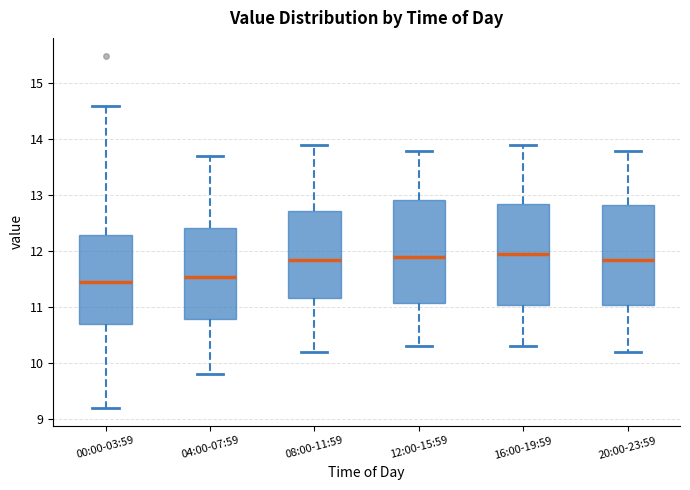

Where does the upper whisker of the box for 16:00-19:59 end on the y-axis? The values are not printed on the chart, so give them approximately, as read against the axis.

13.9